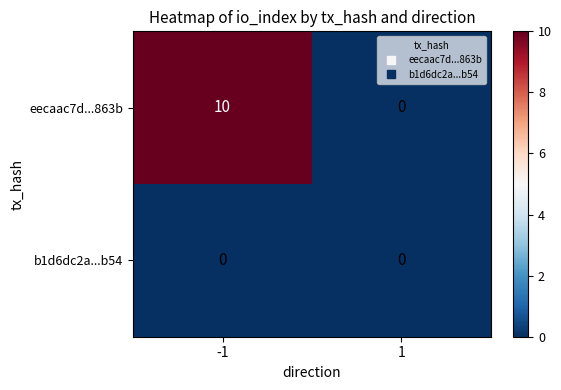

Is it true that b1d6dc2a...b54 equals 0 at 1?

True